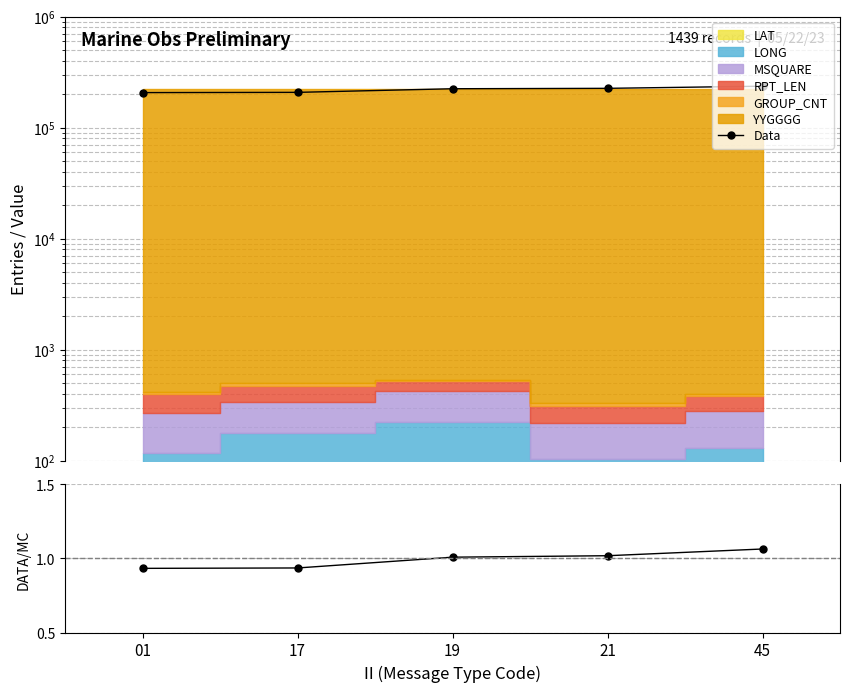

At which label does Data/MC reach its minimum?

01